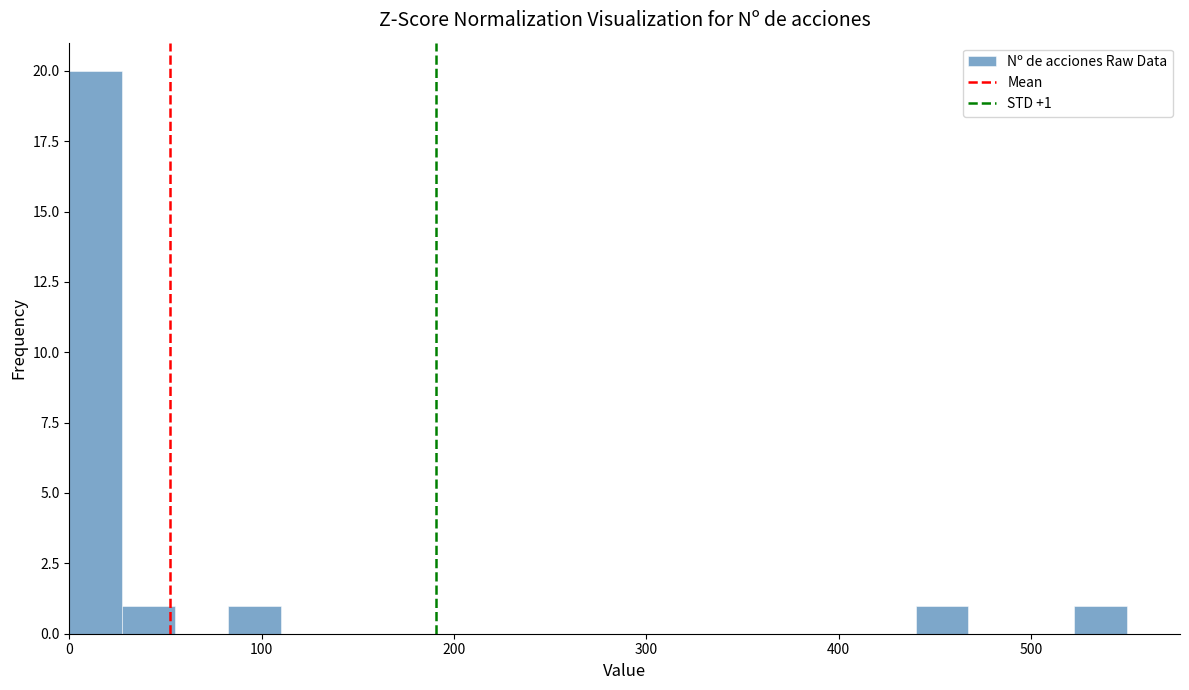

Read against the x-axis, roughly where is the centre of the tallest bar?

10